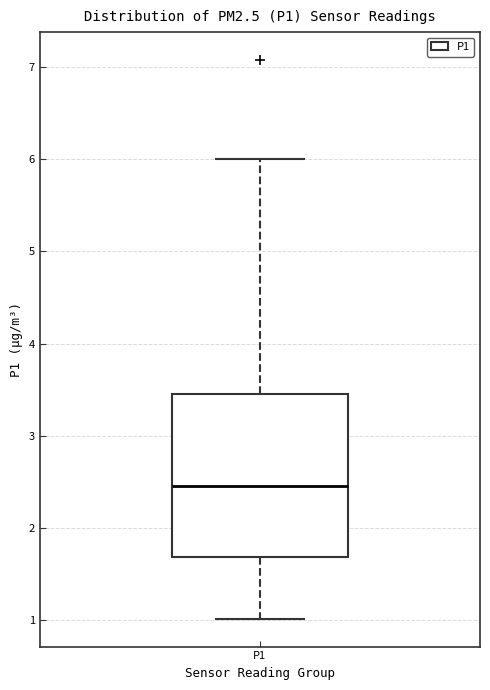

Where does the lower whisker of the box for P1 end on the y-axis? The values are not printed on the chart, so give them approximately, as read against the axis.

1.0